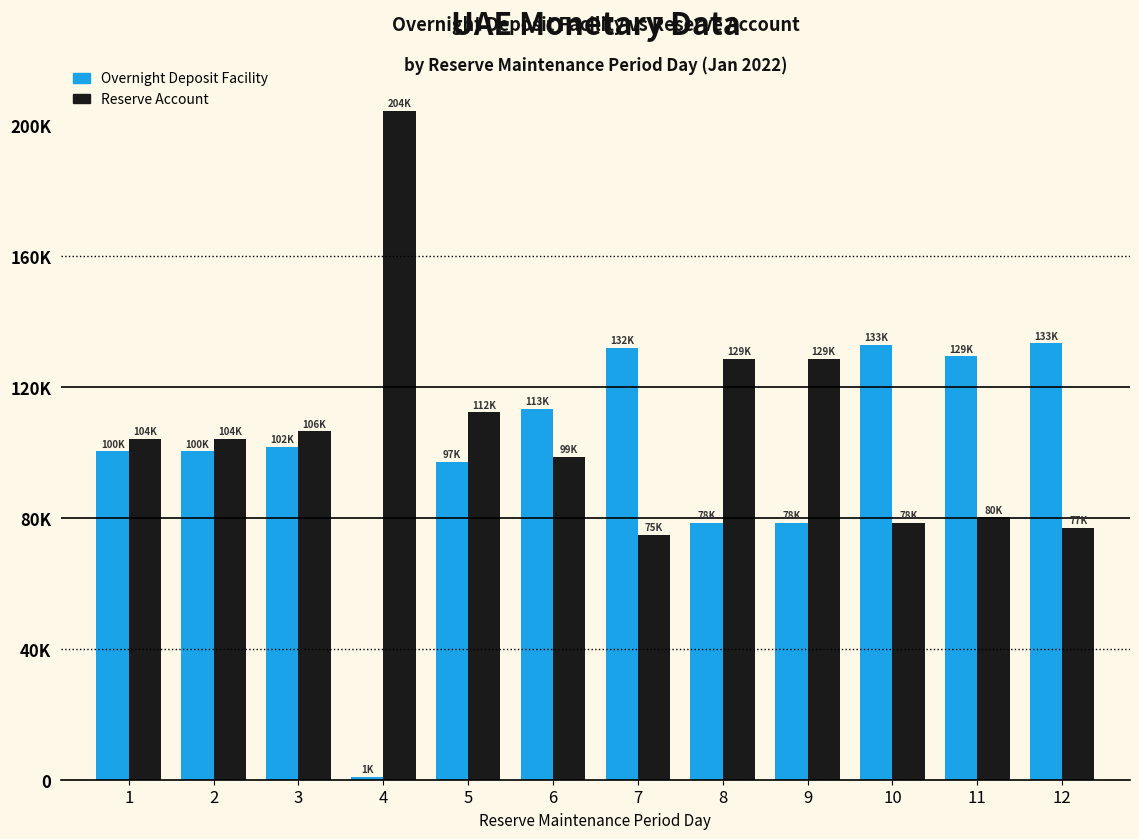

Which category has the lowest value in the Overnight Deposit Facility series?

4